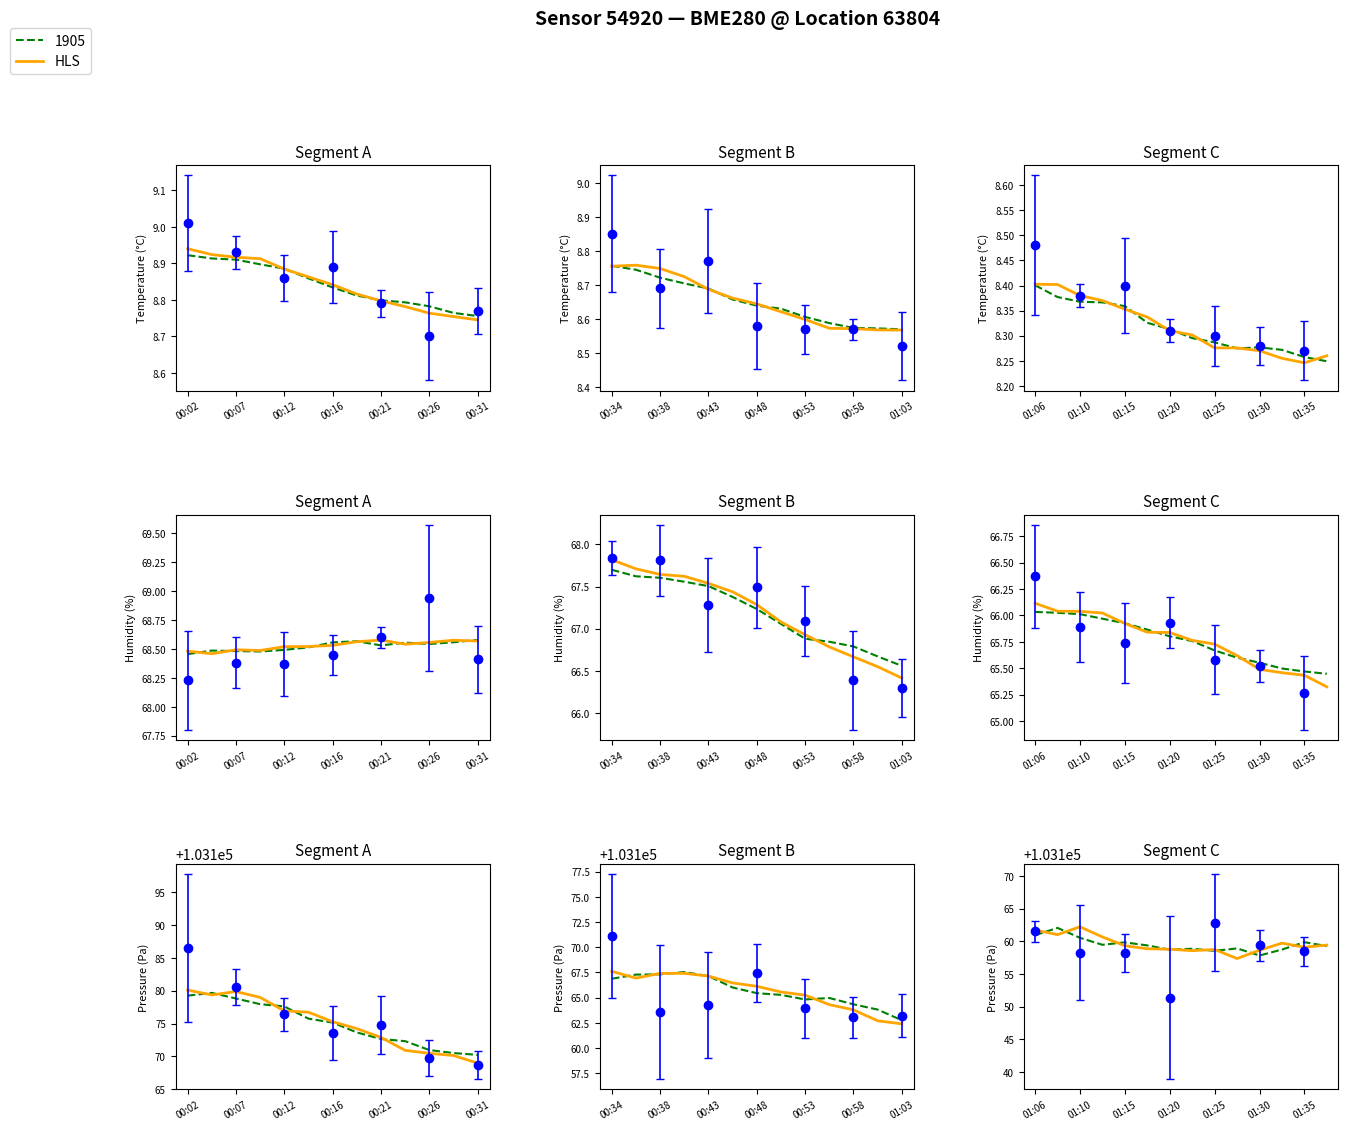

What is the approximate value at 01:35?

103159.1